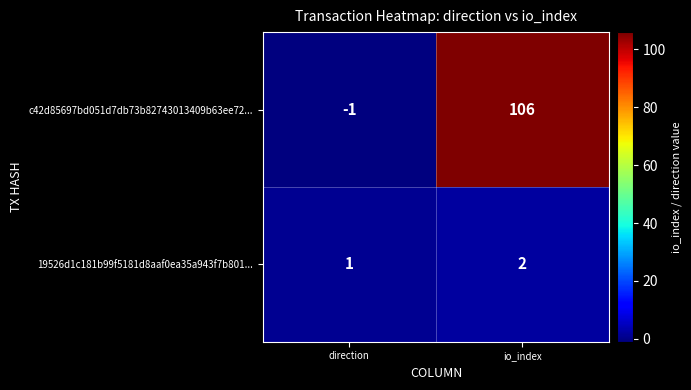

Rank the categories by 19526d1c181b99f5181d8aaf0ea35a943f7b801... value from highest to lowest.

io_index, direction